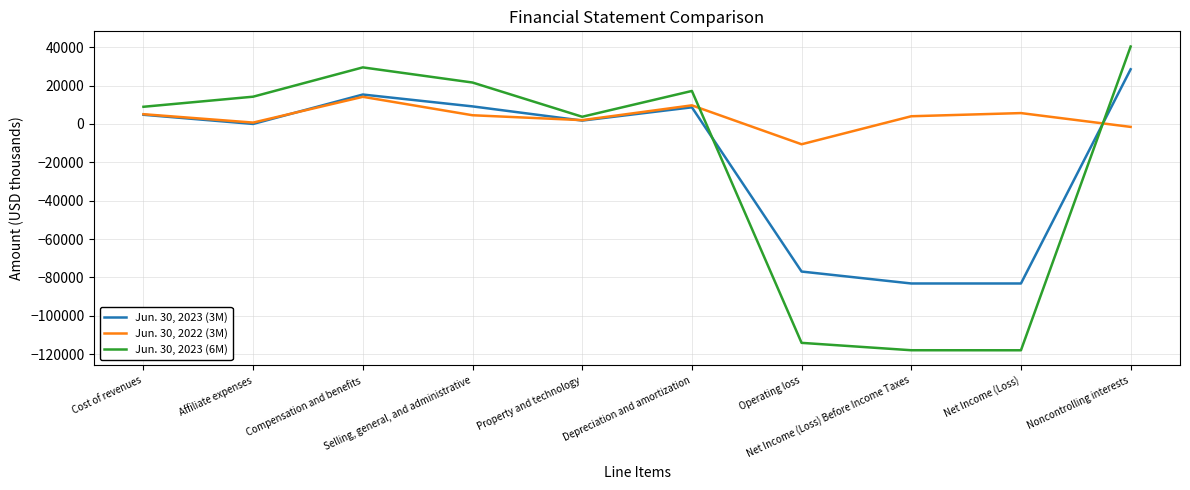

Read the Jun. 30, 2023 (6M) value at Net Income (Loss), to the nearest 100.

-118000